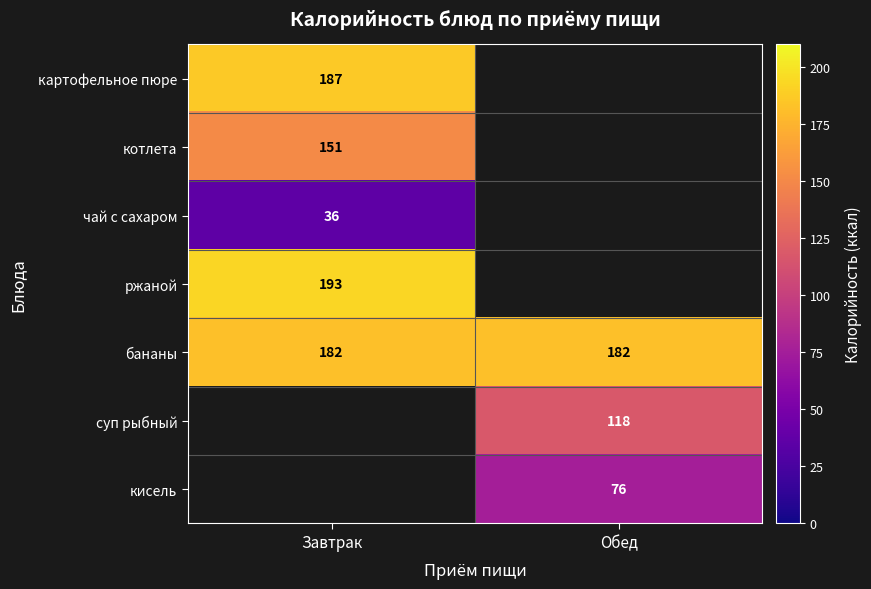

Count the number of data series in this chart.

7